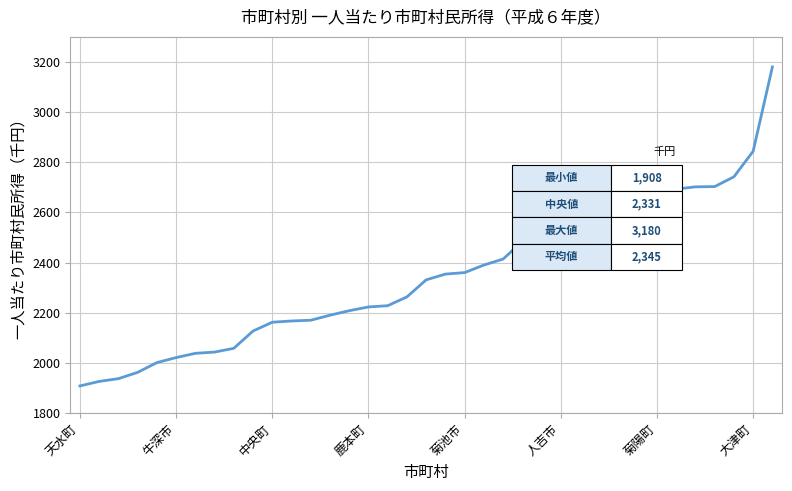

What is the smallest value displayed?

1908